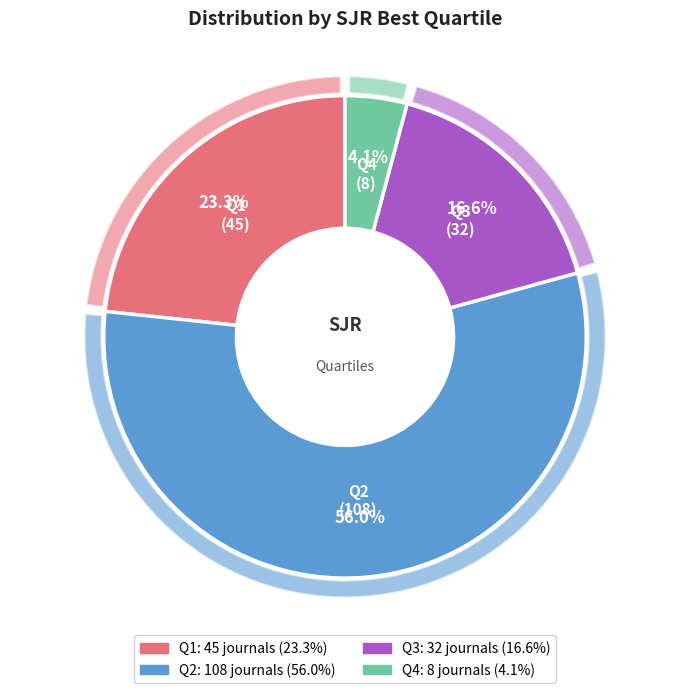

To the nearest percent, what is the combined percentage of Q3 and Q4?

21%